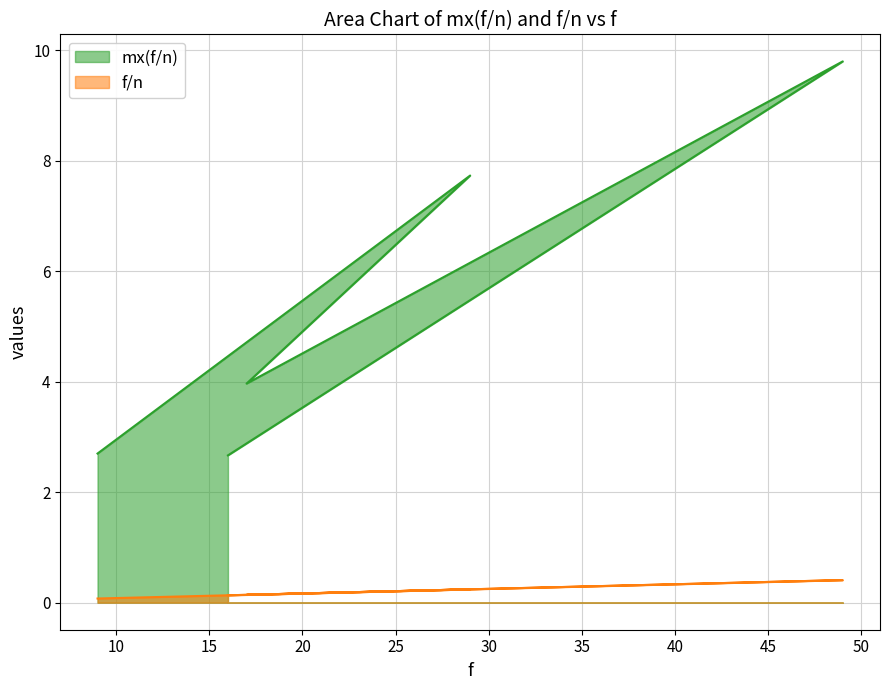

Rank the series by their average value, from highest to lowest.

mx(f/n), f/n